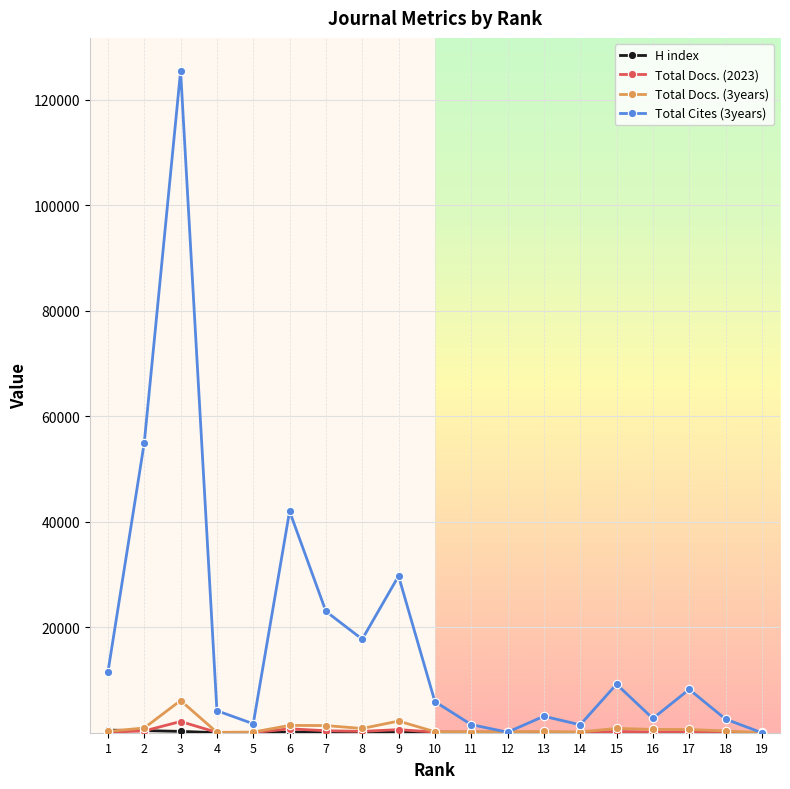

Which series has the widest spread of values?

Total Cites (3years)